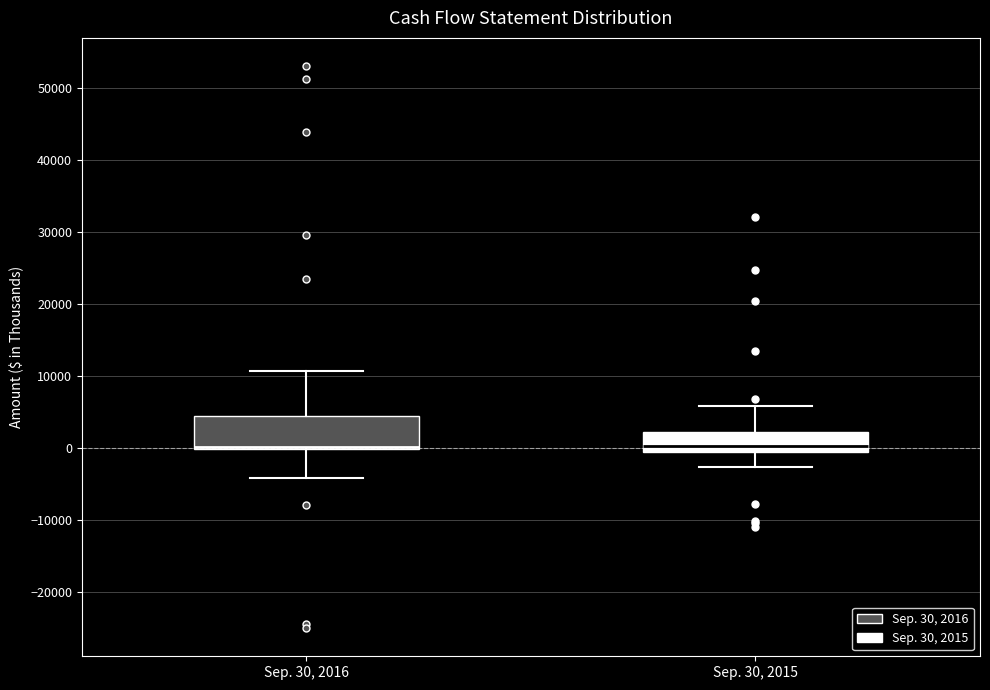

Reading left to right, transcribe this box plot: for each box, give where its median line is, the range the box spans, and where its two whiskers end, as read against the y-axis. The values are not printed on the chart, so give them approximately, as read against the axis.

Sep. 30, 2016: median 0 (just above the box's lower edge), box 0 to 4000, whiskers -4000 to 11000
Sep. 30, 2015: median 0 (just above the box's lower edge), box 0 to 2000, whiskers -3000 to 6000